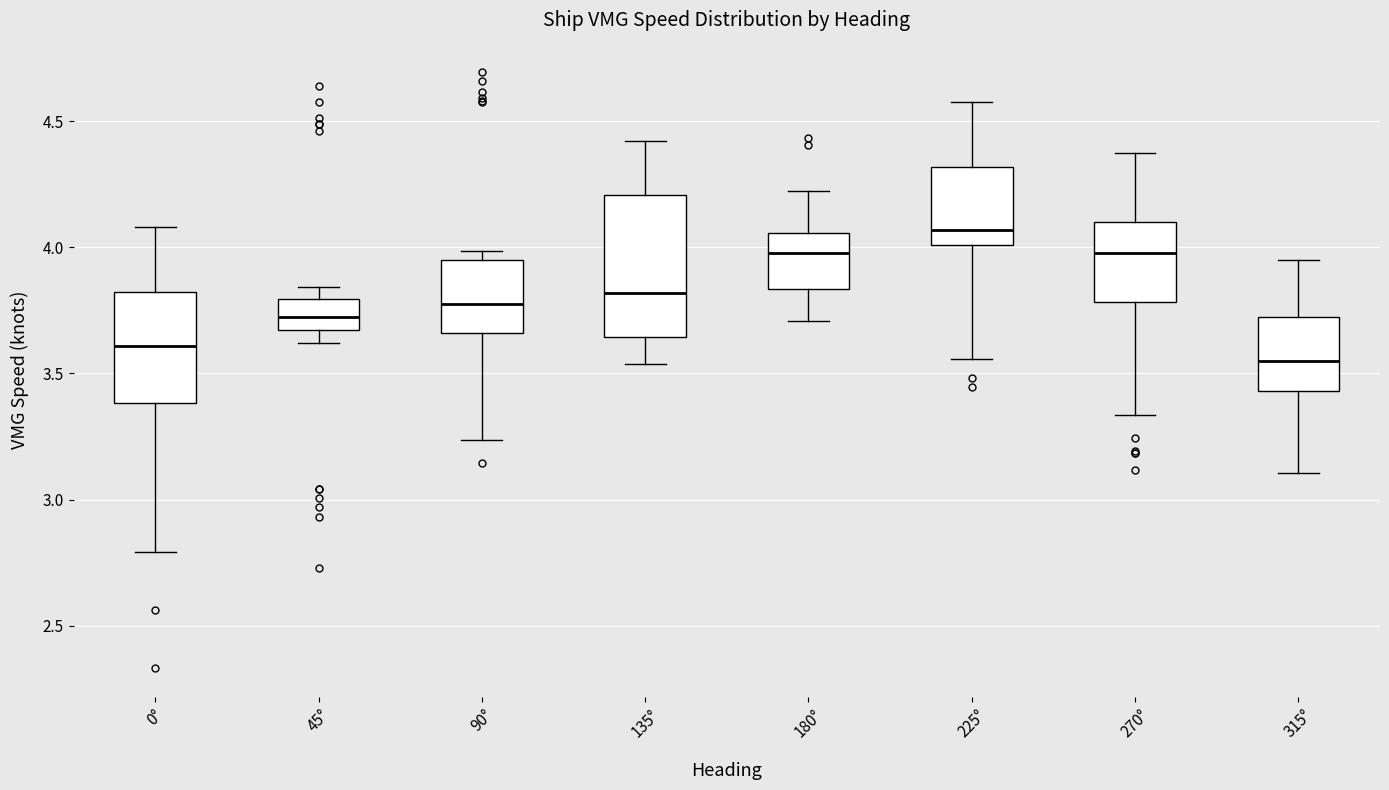

Which box is the tallest, from its lower edge to its upper edge?

135°